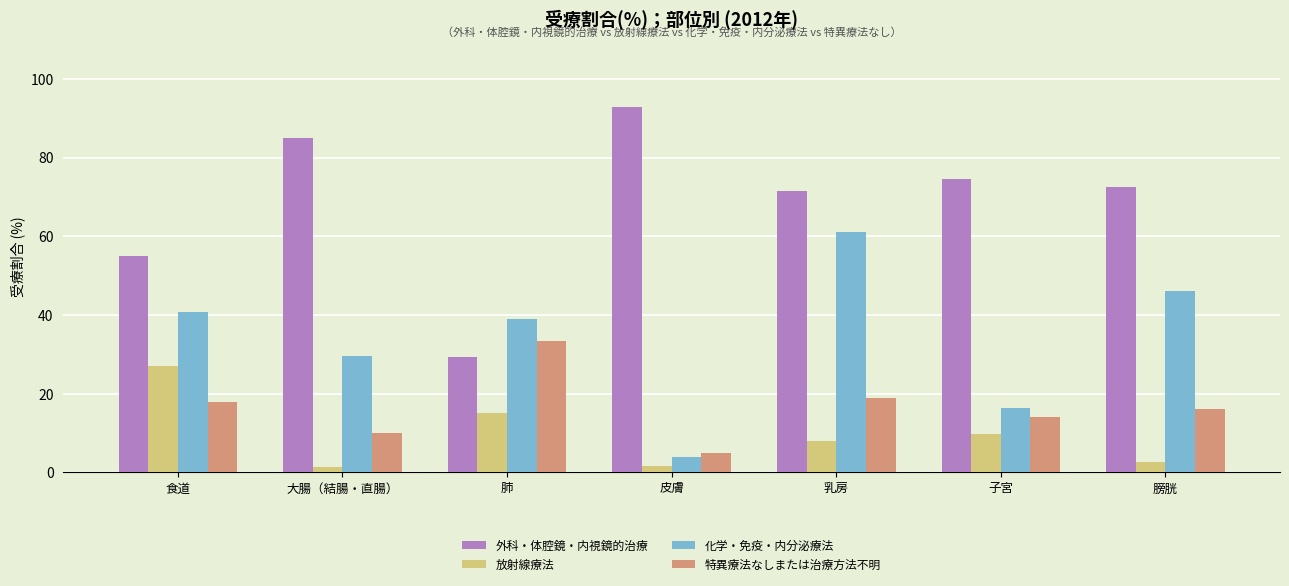

At which label does 化学・免疫・内分泌療法 reach its peak?

乳房